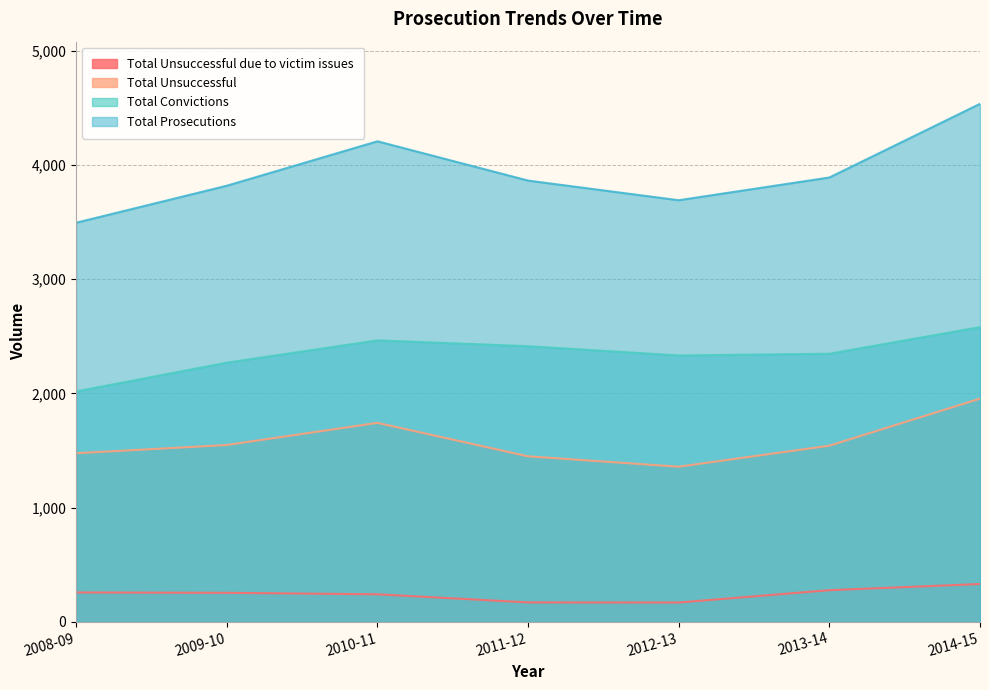

What is the sum of the Total Prosecutions values at 2010-11 and 2009-10?

8027